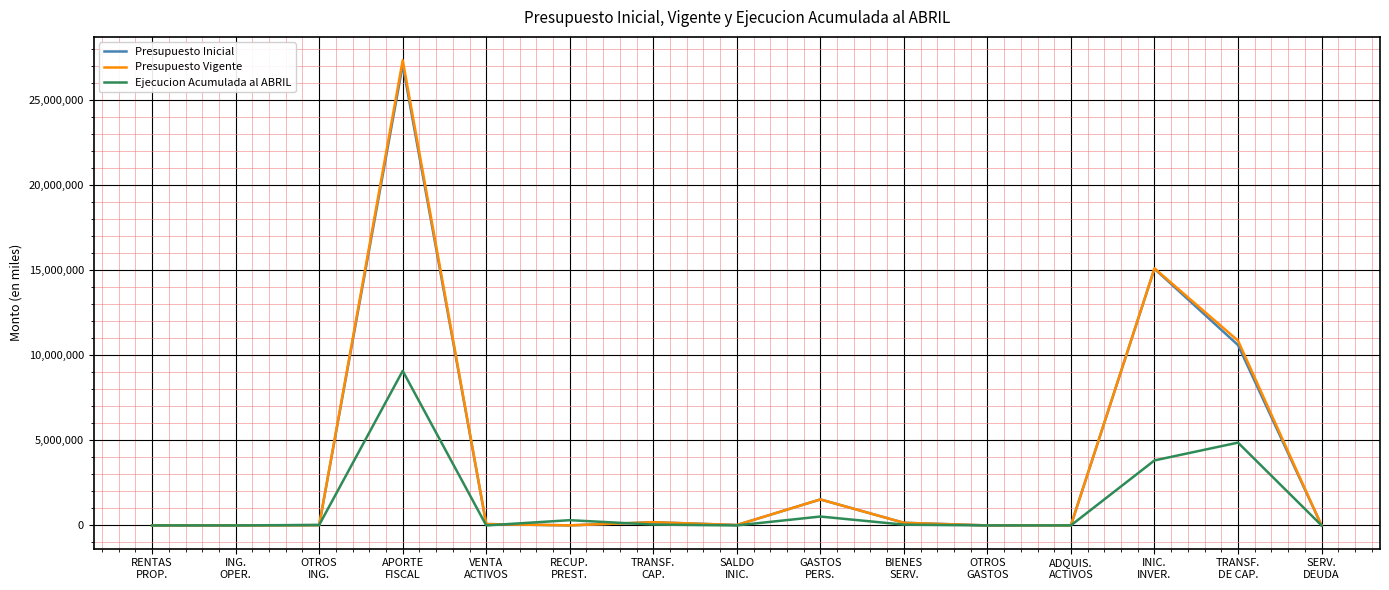

Which series has the widest spread of values?

Presupuesto Vigente